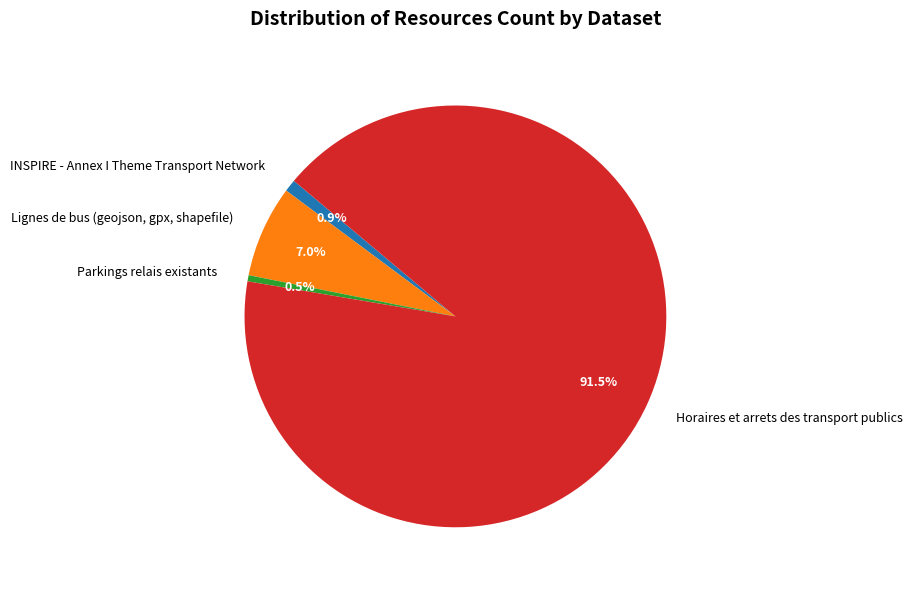

How many slices are in this pie chart?

4